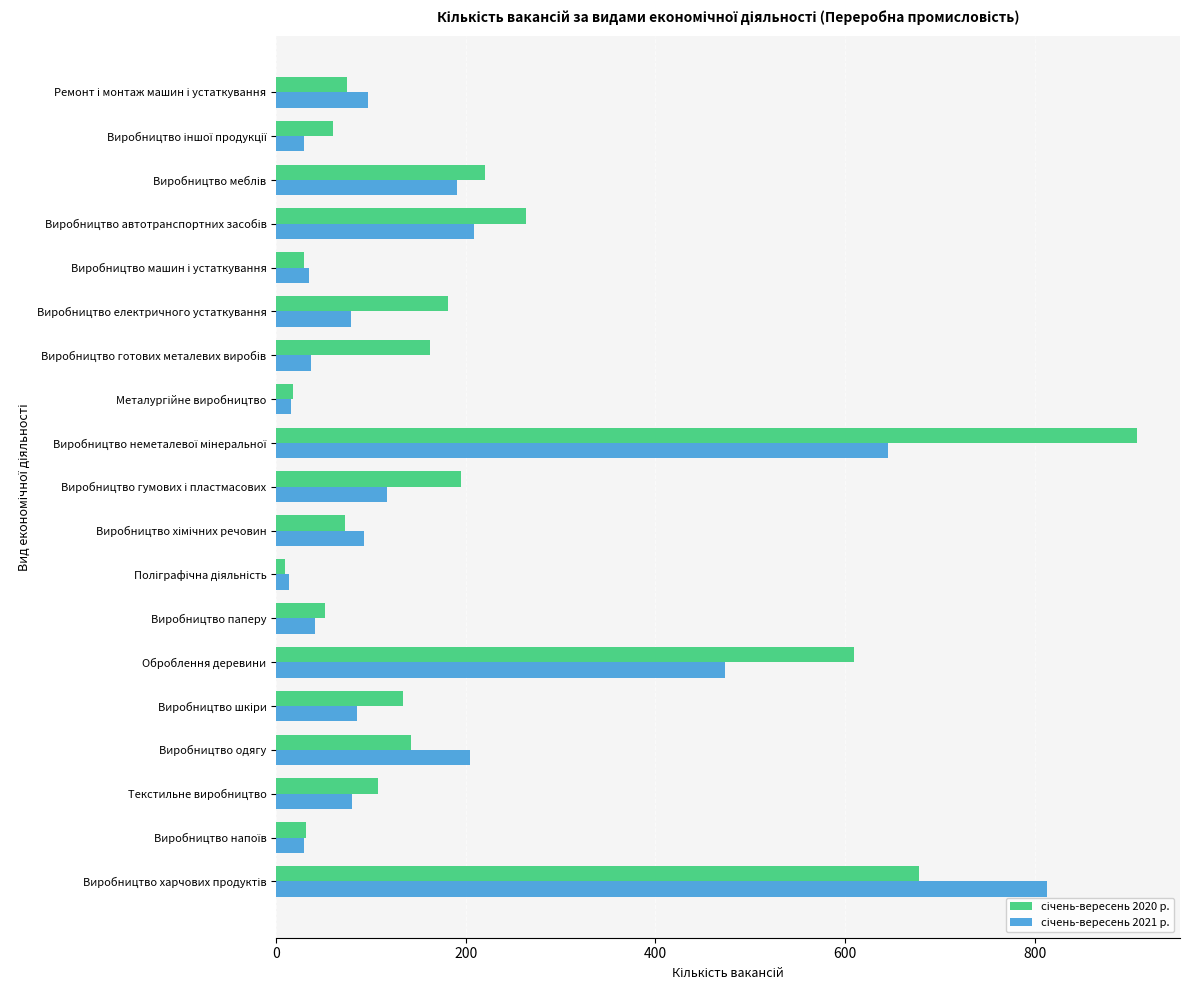

What is the difference between the highest and lowest values at Виробництво електричного устаткування?

102